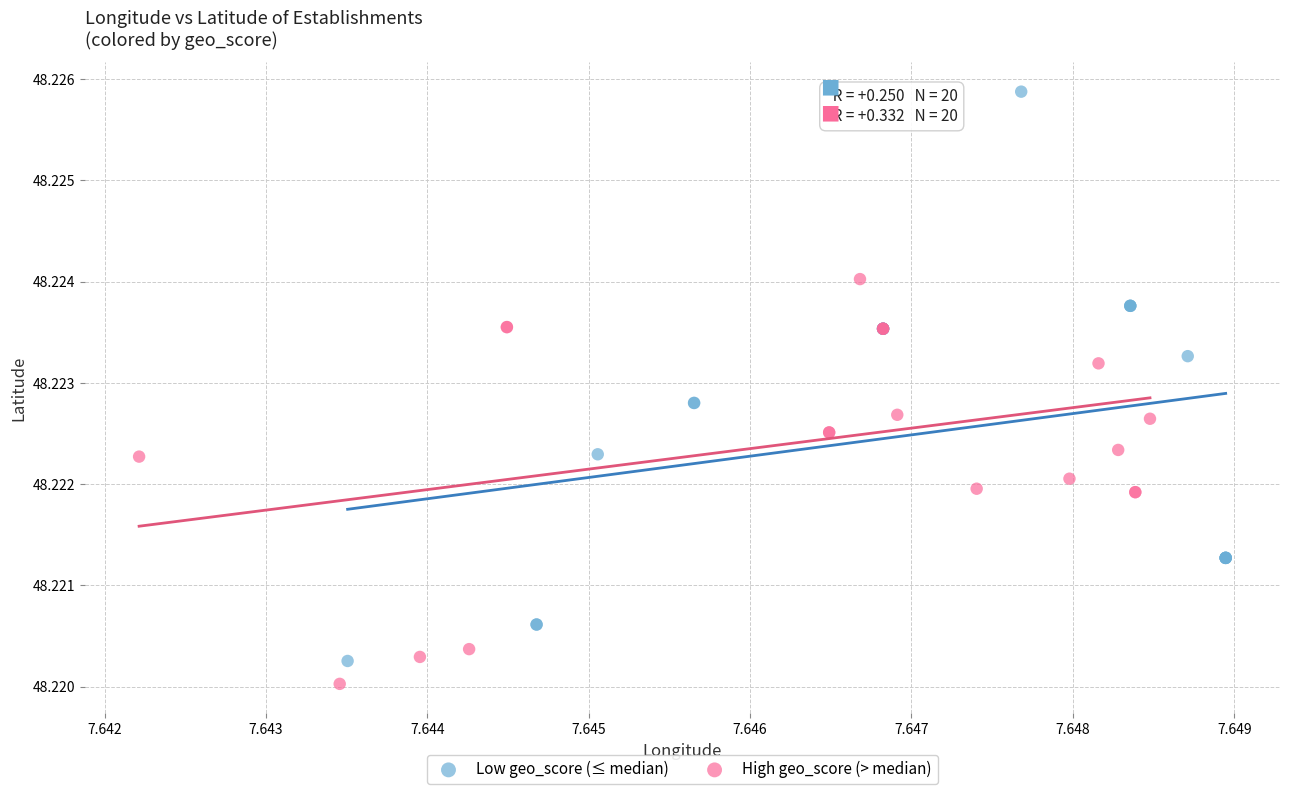

Which series contains the highest Y value?

Low geo_score (≤ median)